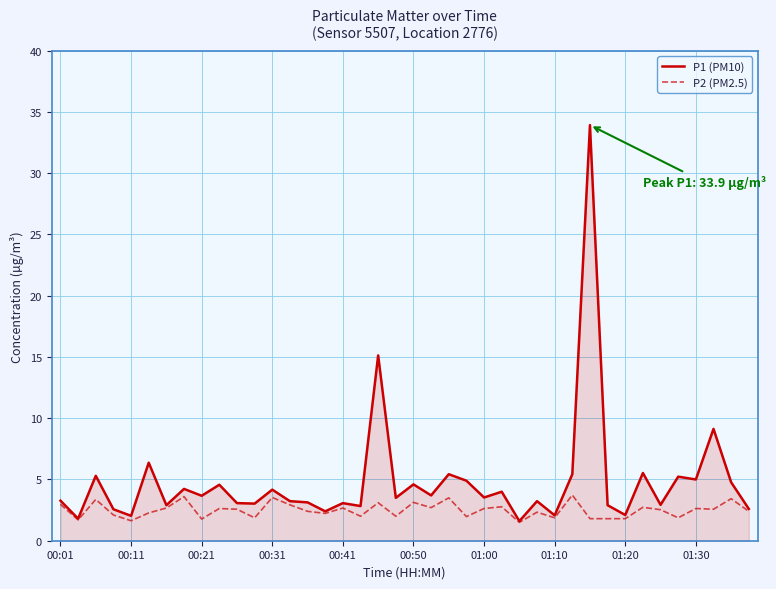

What is the greatest value displayed?

33.9